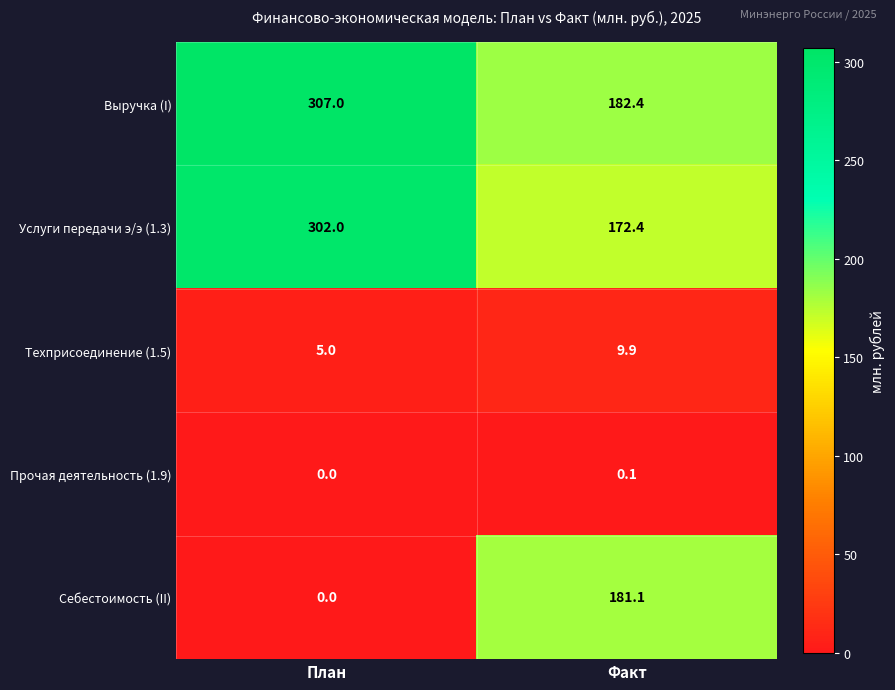

What is the approximate value of Техприсоединение (1.5) at Факт?

9.9